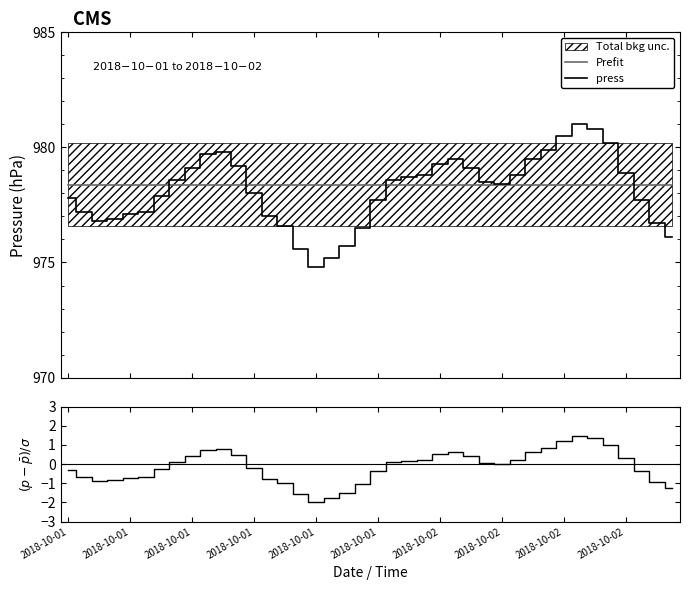

What is the highest value of the Prefit series?

978.4